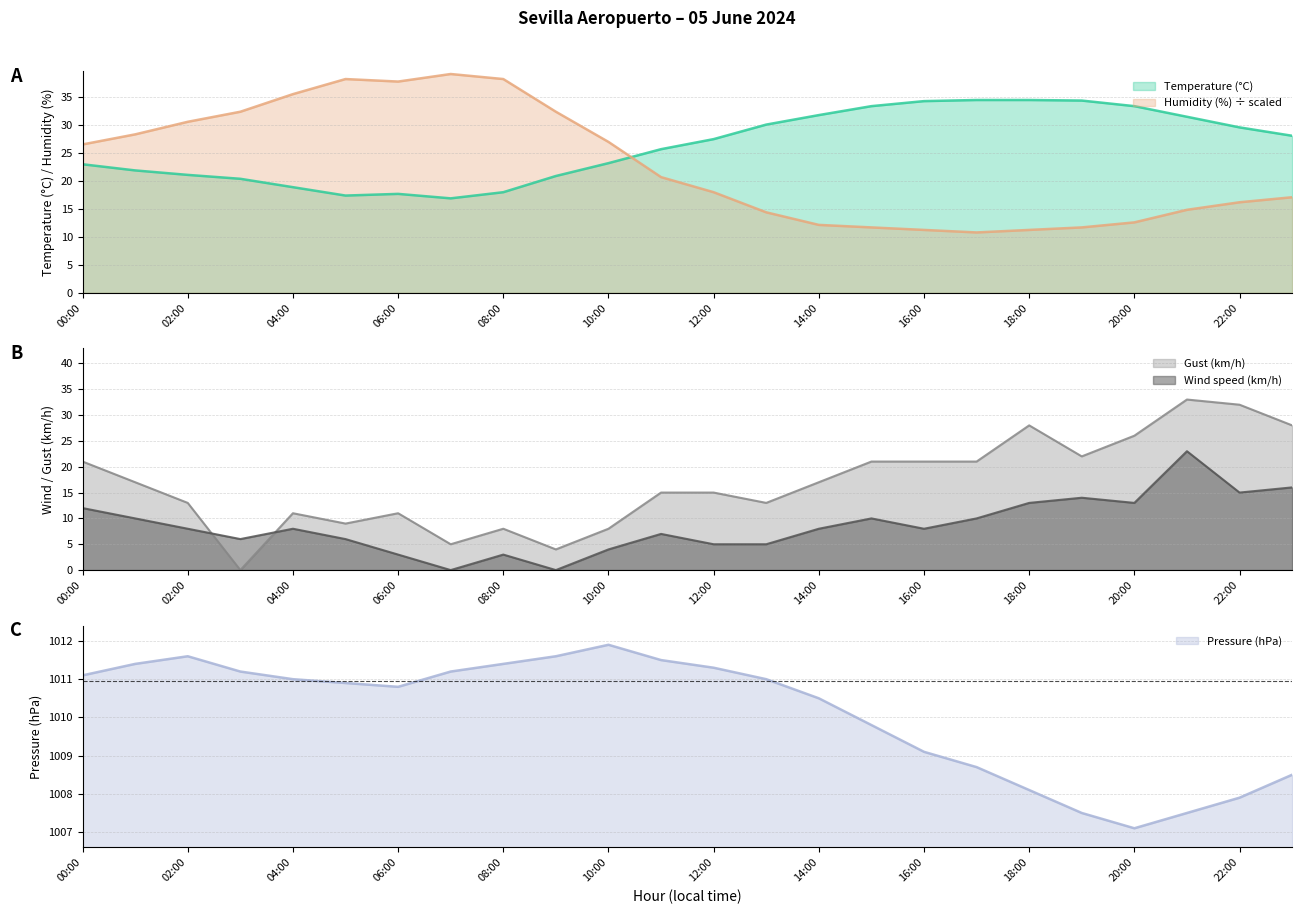

Does the chart have visible grid lines?

Yes